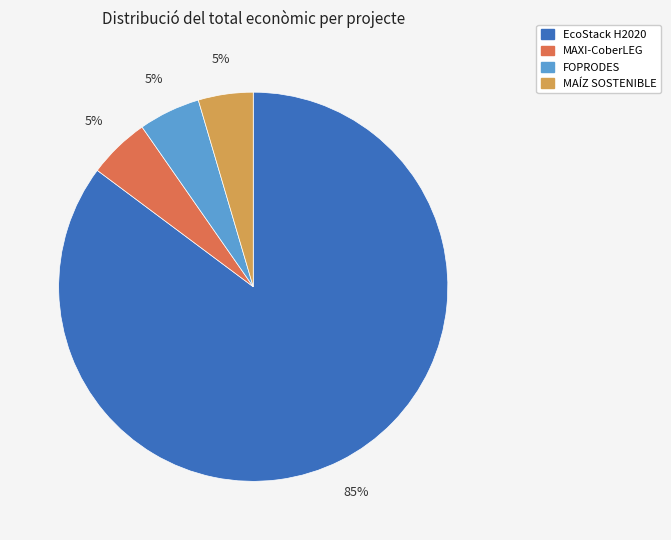

Between FOPRODES and EcoStack H2020, which is larger?

EcoStack H2020